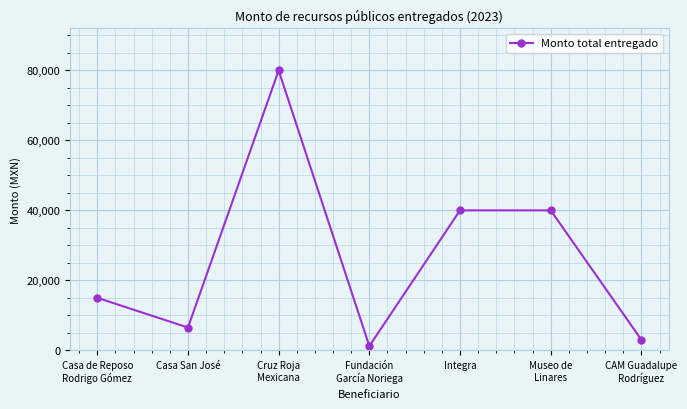

The value at CAM Guadalupe
Rodríguez is 3000. True or false?

True